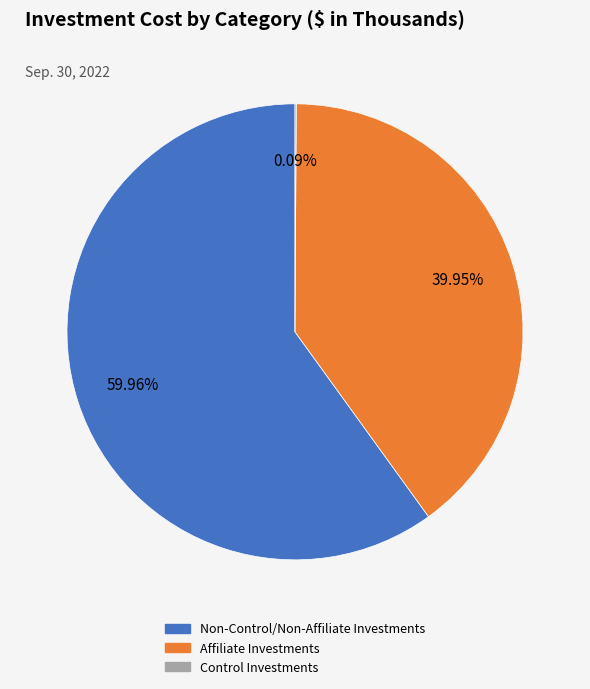

Between Affiliate Investments and Non-Control/Non-Affiliate Investments, which is larger?

Non-Control/Non-Affiliate Investments